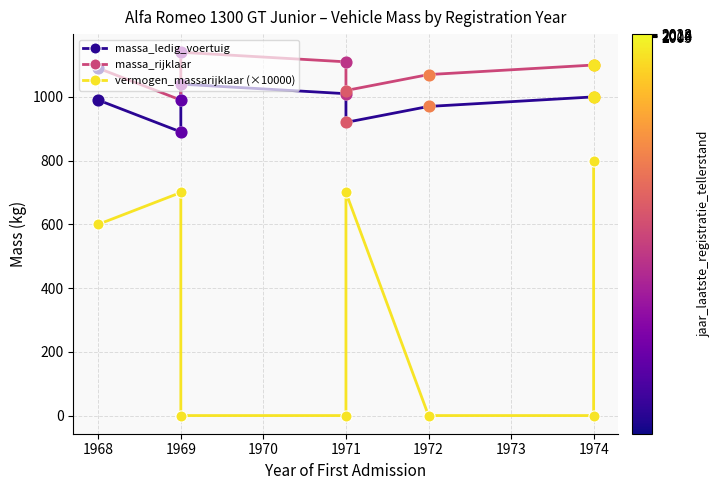

At how many categories does at least one series exceed 664?

8